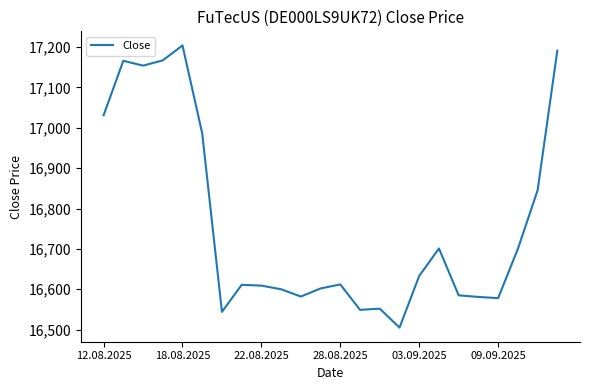

How many categories are shown in the chart?

24